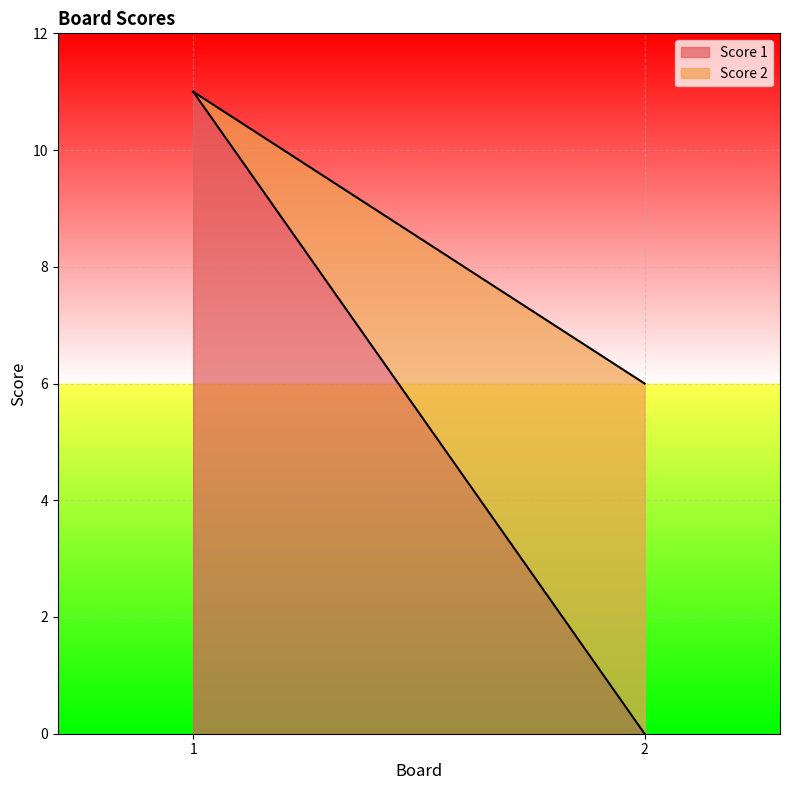

Is it true that Score 1 equals 17 at 1?

False